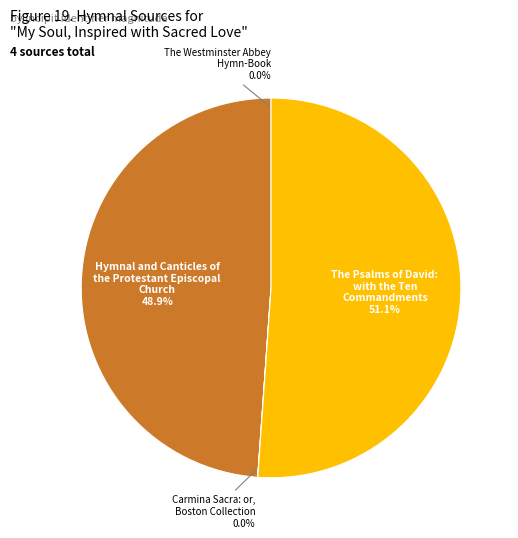

To the nearest percent, what is the average slice percentage?

25%